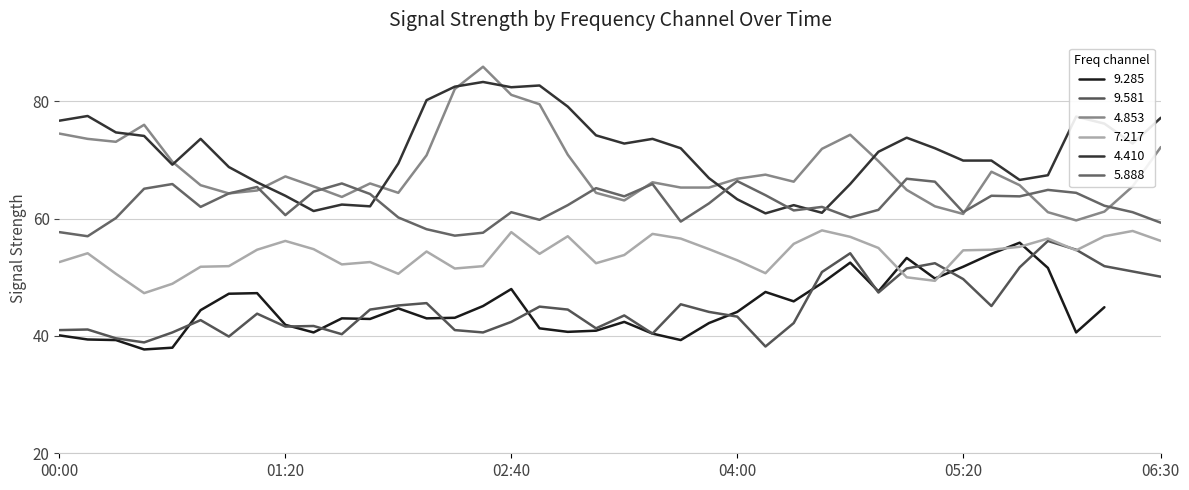

How many interior local peaks does the 7.217 series have?

10